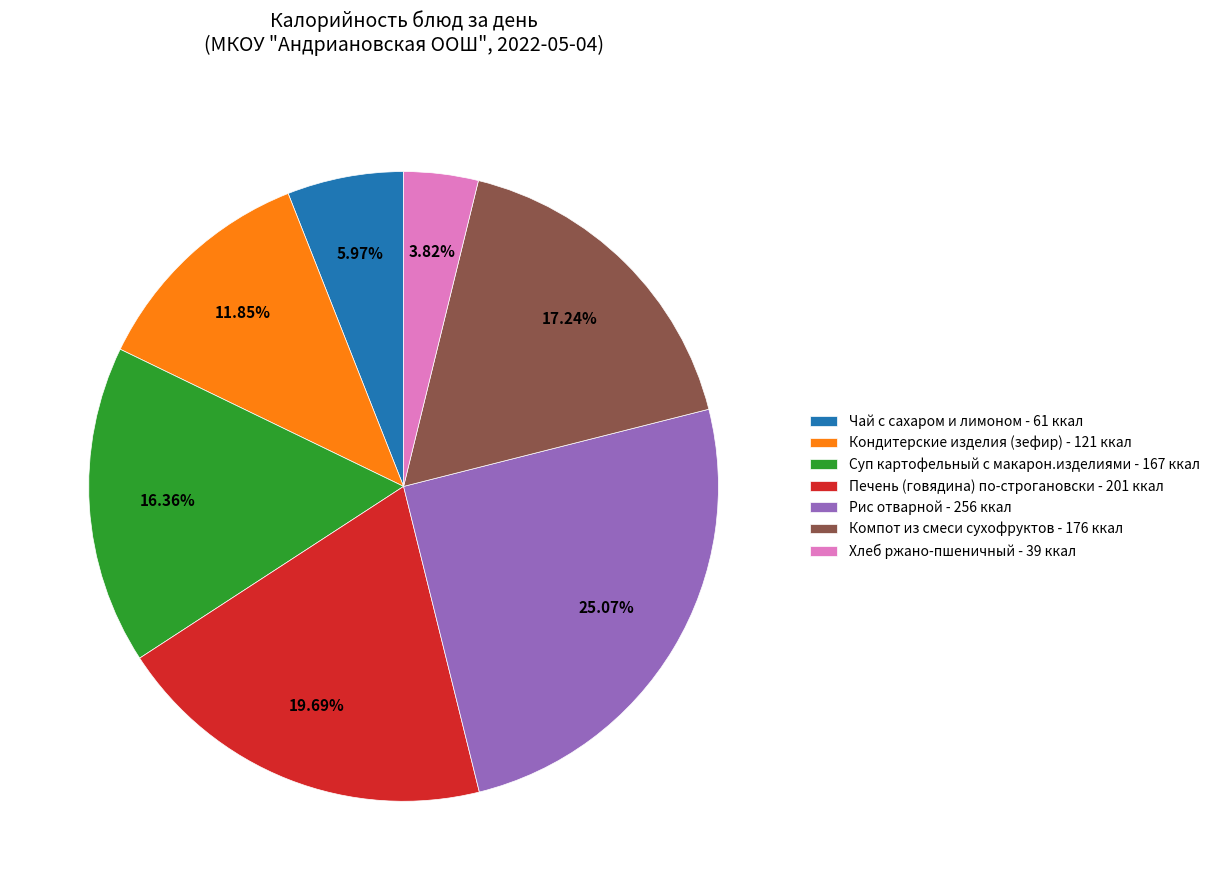

To the nearest percent, what is the difference between the Хлеб ржано-пшеничный and Печень (говядина) по-строгановски slice percentages?

16%